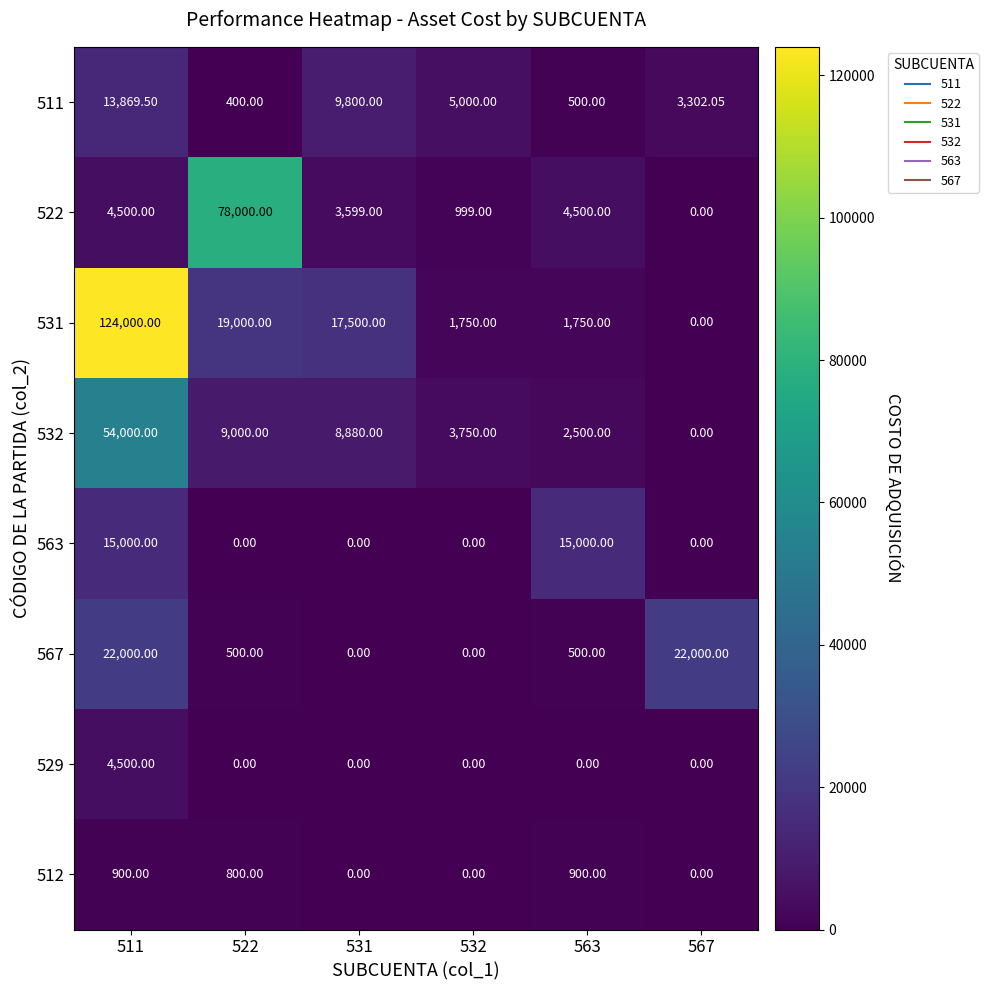

At which category is the sum across all series the highest?

511